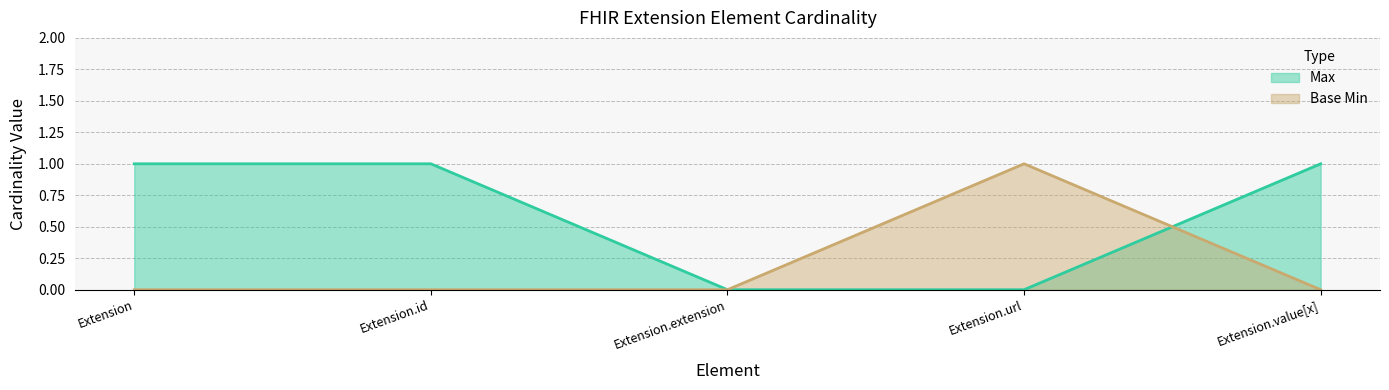

How many times do Max and Base Min cross each other?

1